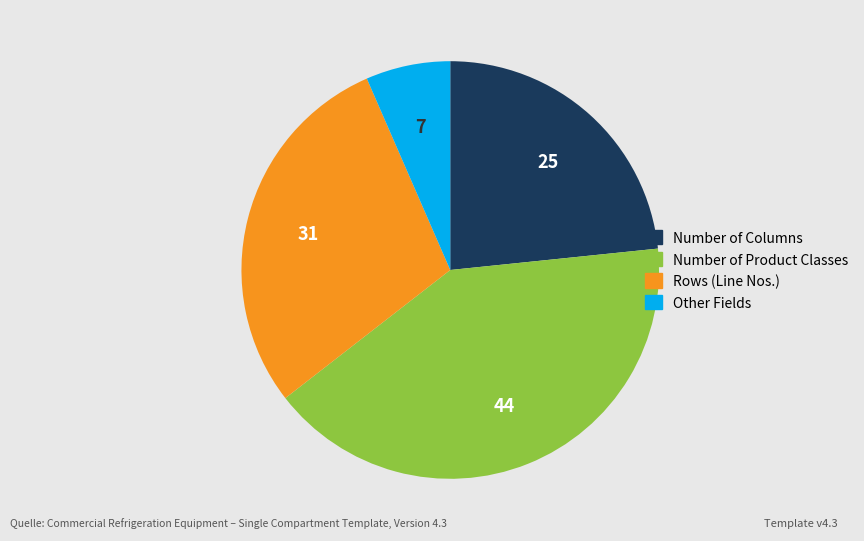

What is the largest slice in the pie chart?

Number of Product Classes